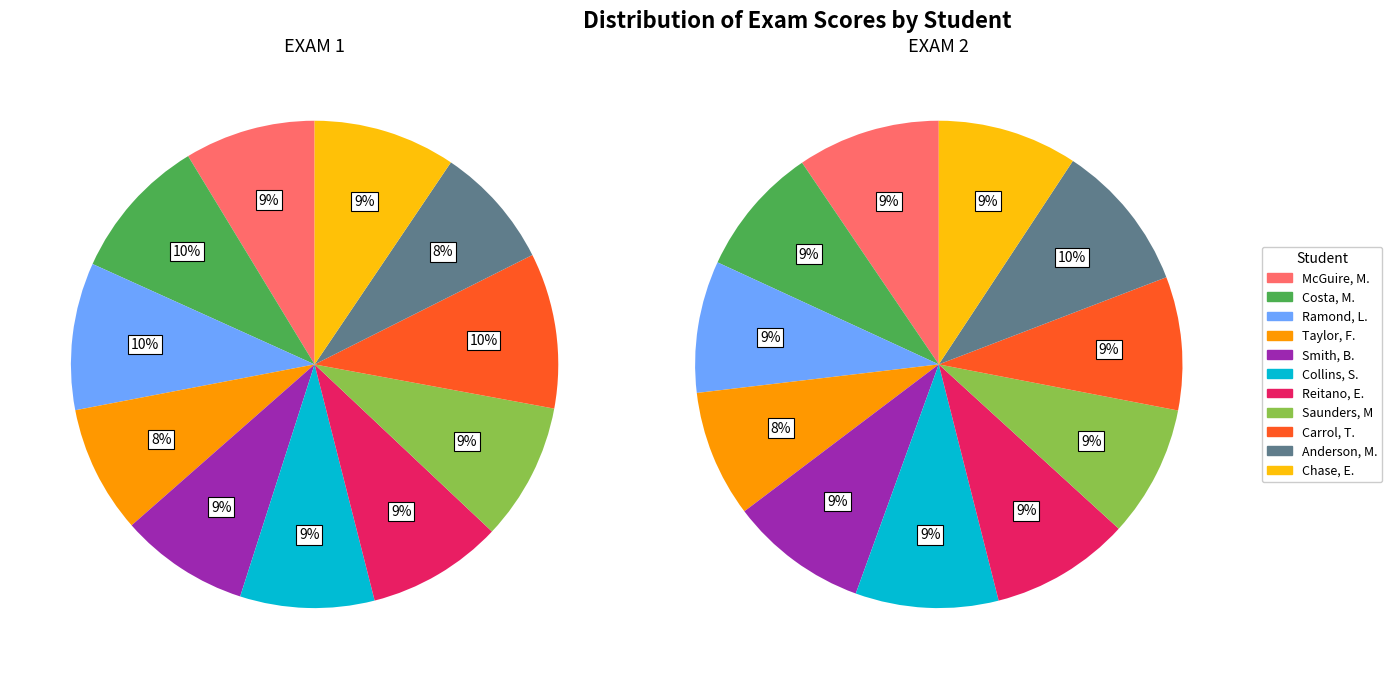

To the nearest percent, what portion does Anderson, M. represent?

8%